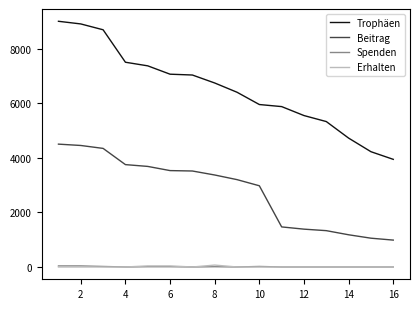

True or false: Trophäen and Spenden cross at least once.

False